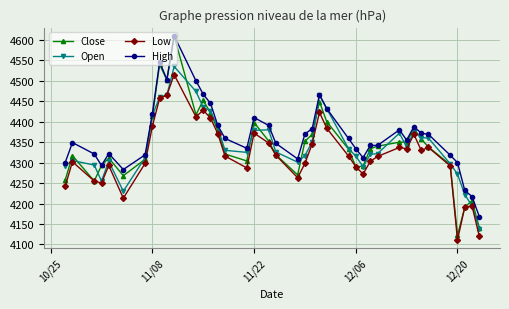

What are all the series names shown in the legend?

Close, Open, Low, High